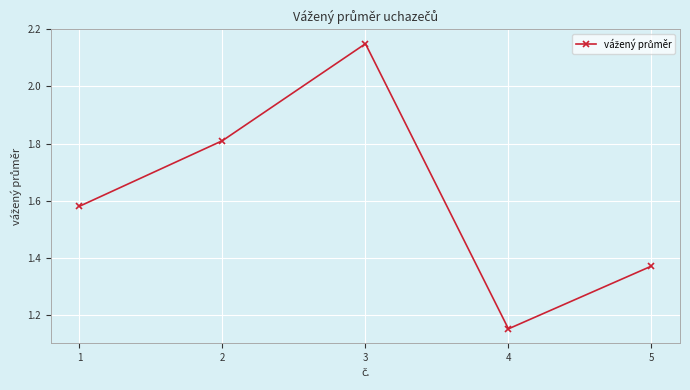

Rank the categories by value from highest to lowest.

3, 2, 1, 5, 4